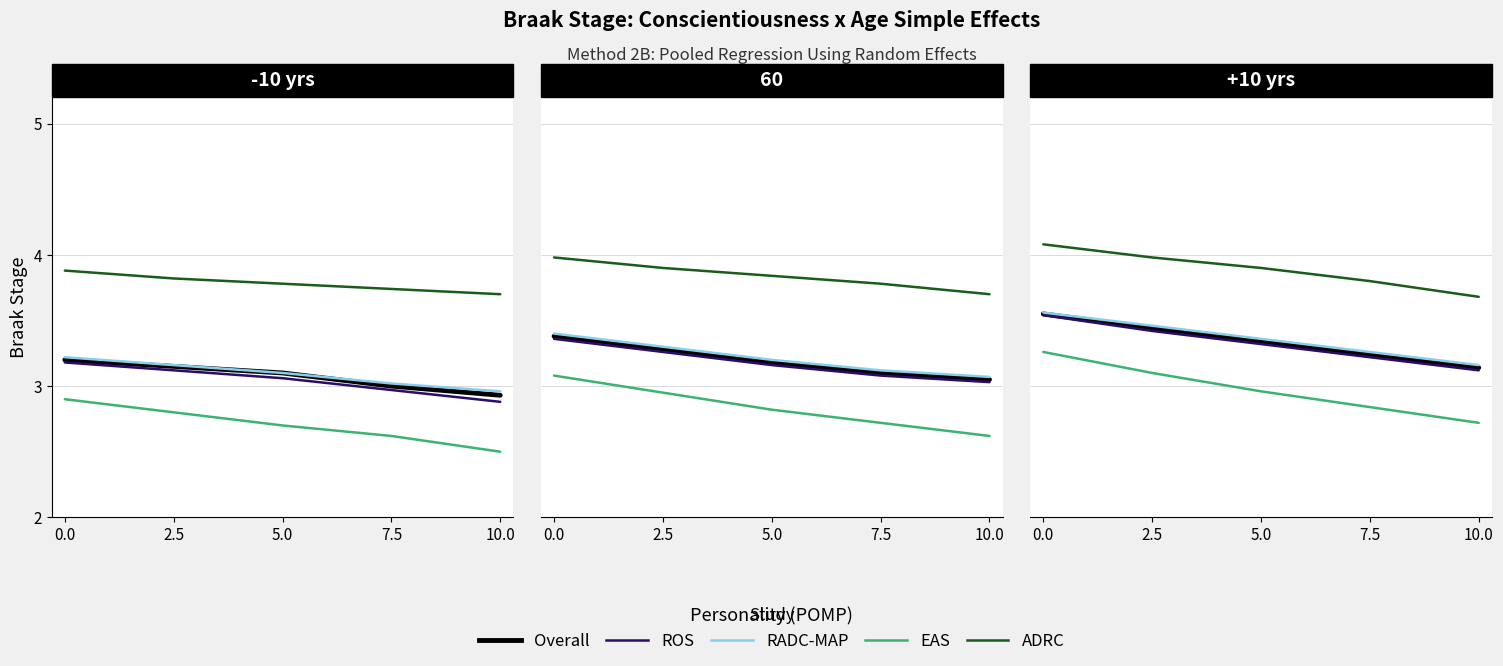

Count the number of categories in the chart.

5